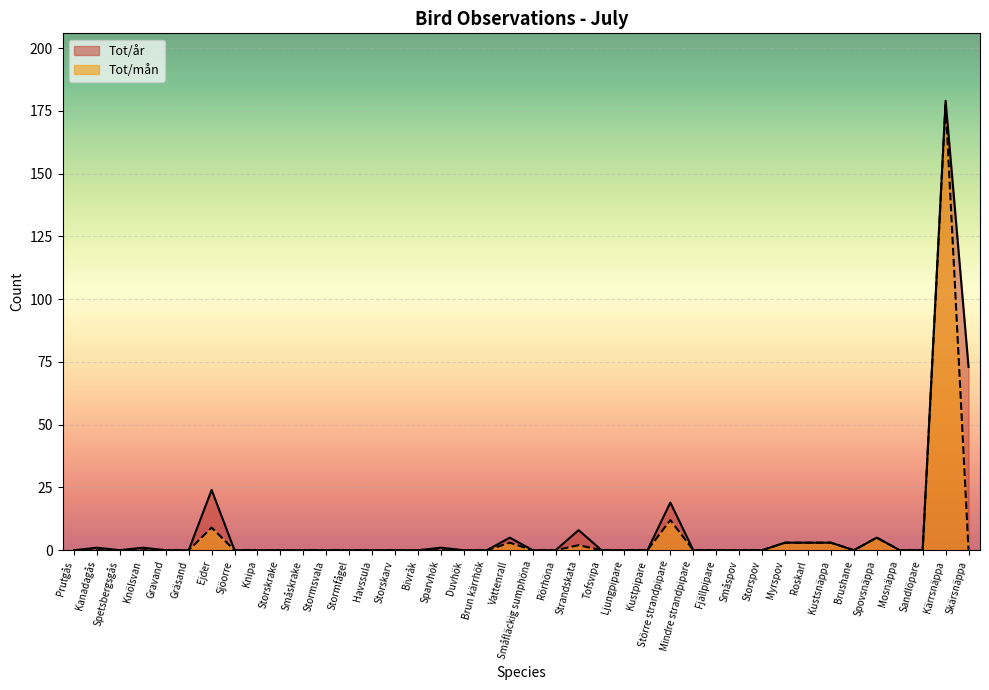

Which series has the widest spread of values?

Tot/år